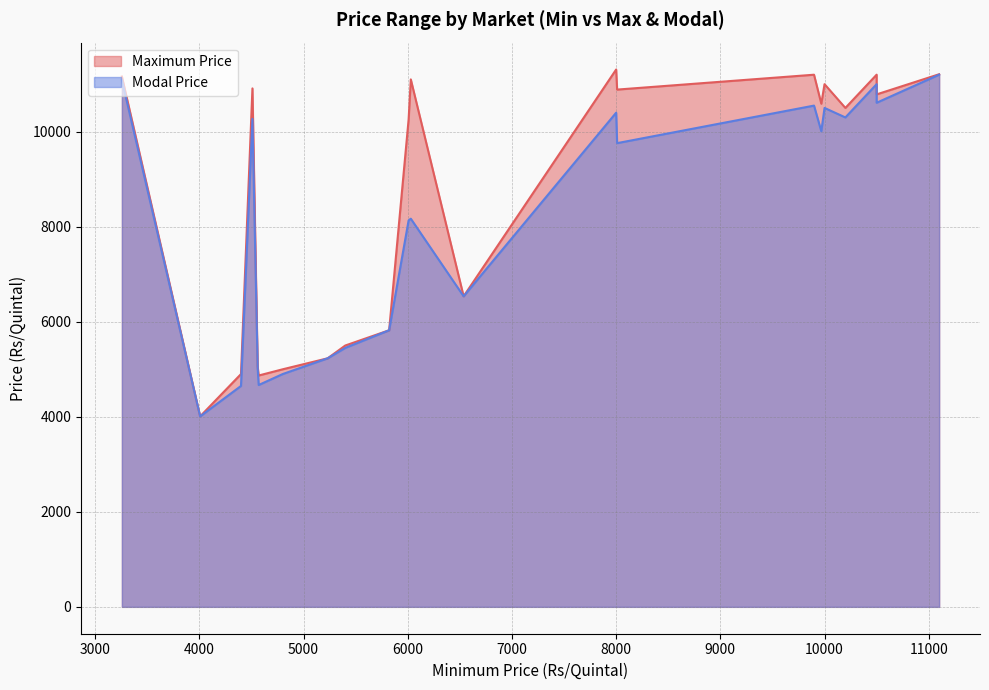

How many lines are shown in the chart?

2